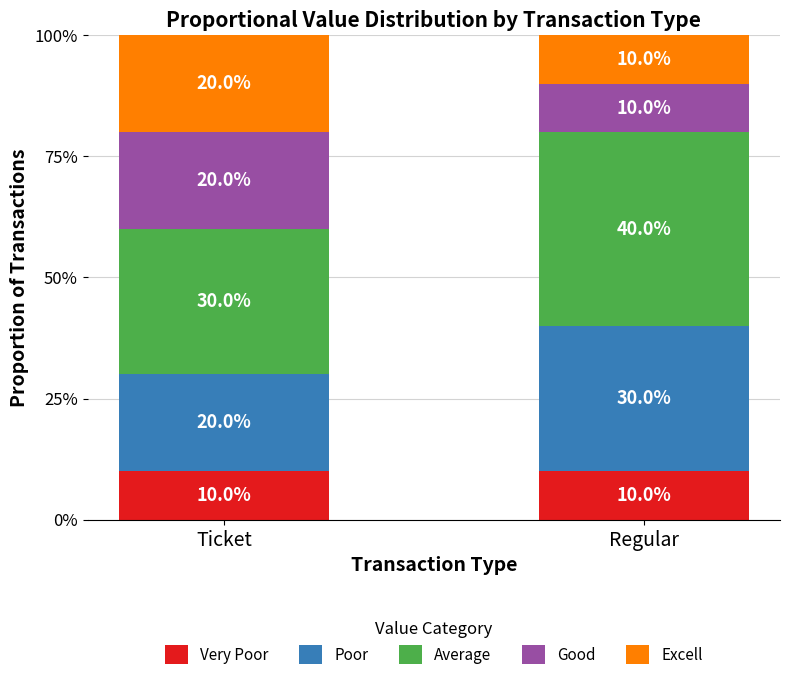

How many bars are there in total?

2